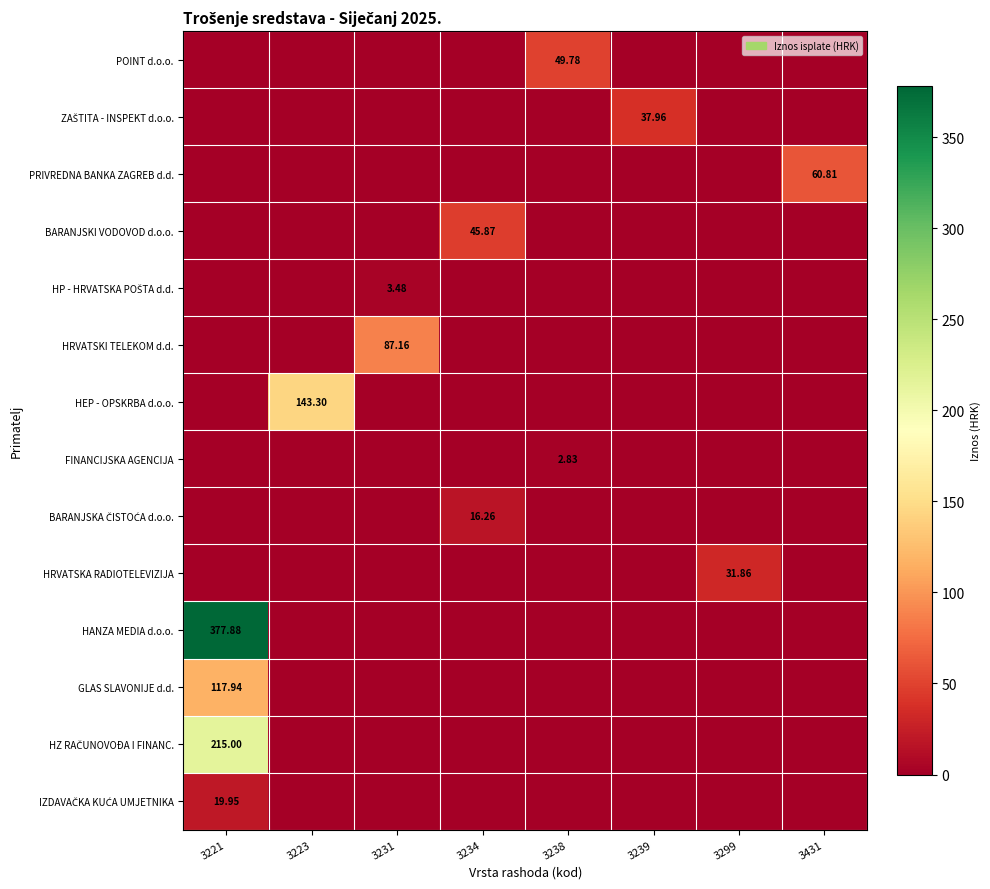

Count the number of data series in this chart.

14